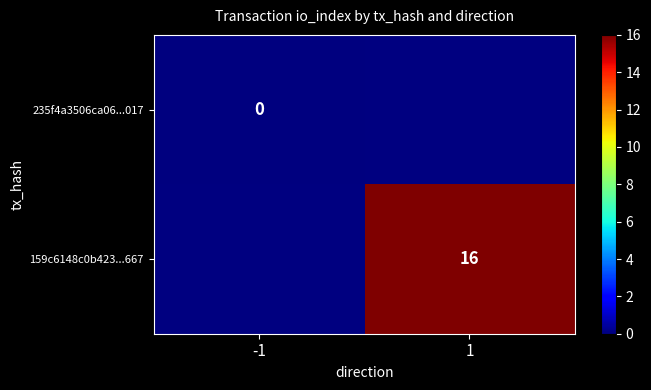

Is the value of 159c6148c0b423...667 at 1 greater than the value of 235f4a3506ca06...017 at -1?

Yes